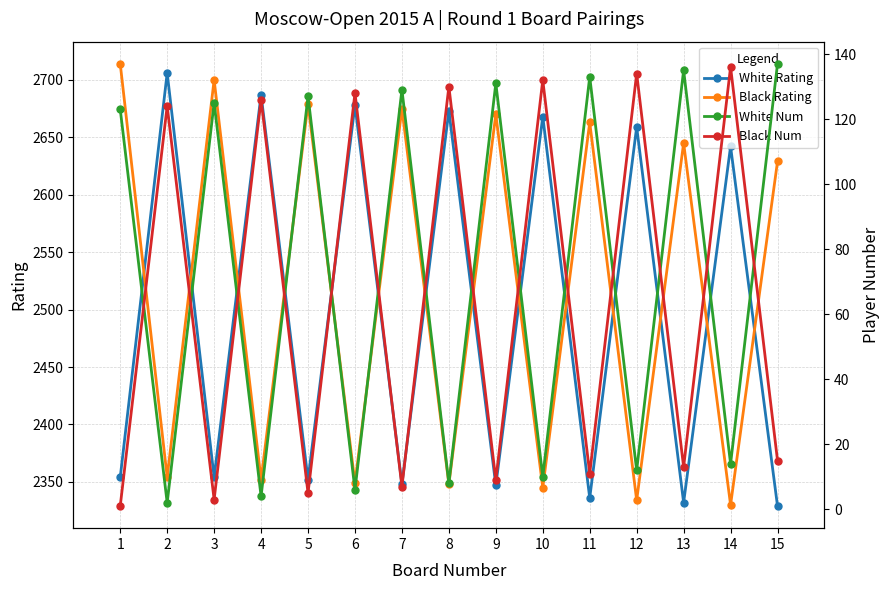

What value does the Black Rating series have at 15?

2629